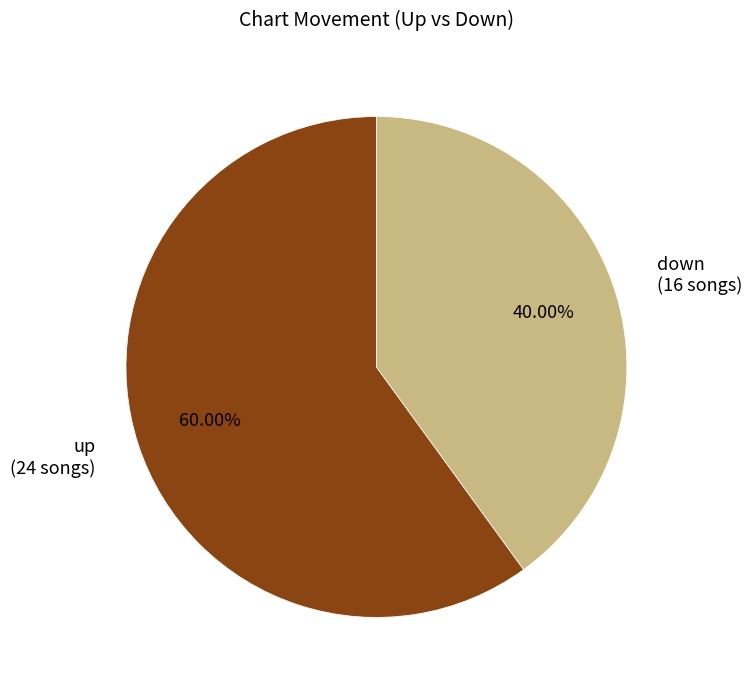

The down slice represents 34% of the pie. True or false?

False